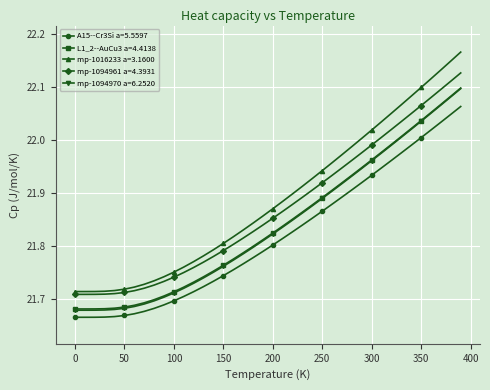

At how many categories does at least one series exceed 21?

40